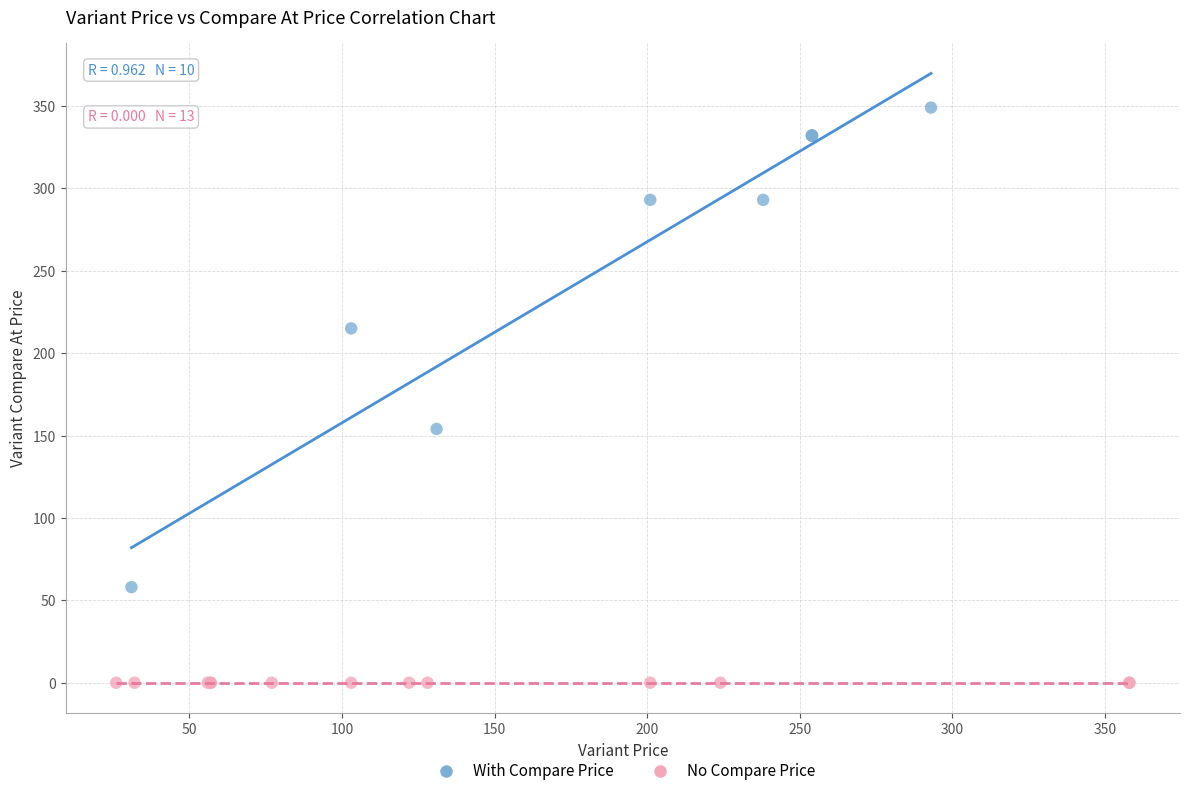

Which series contains the lowest Y value?

No Compare Price